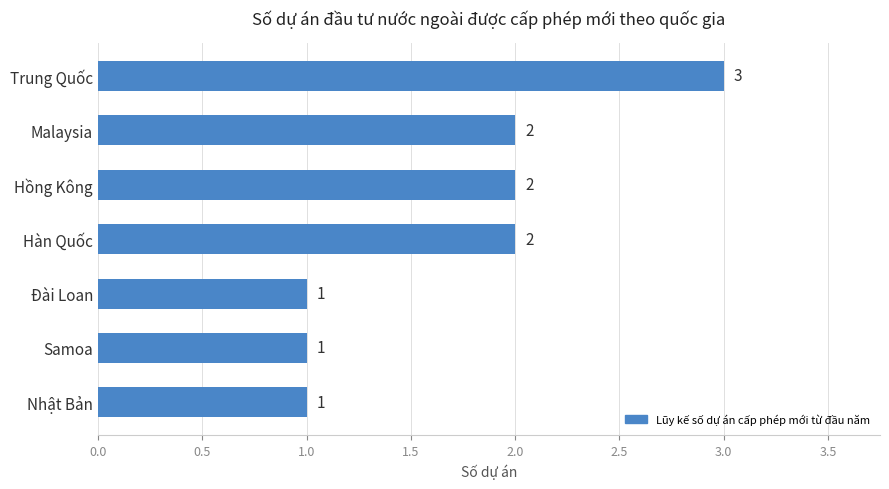

Which category has the highest value across all series?

Trung Quốc